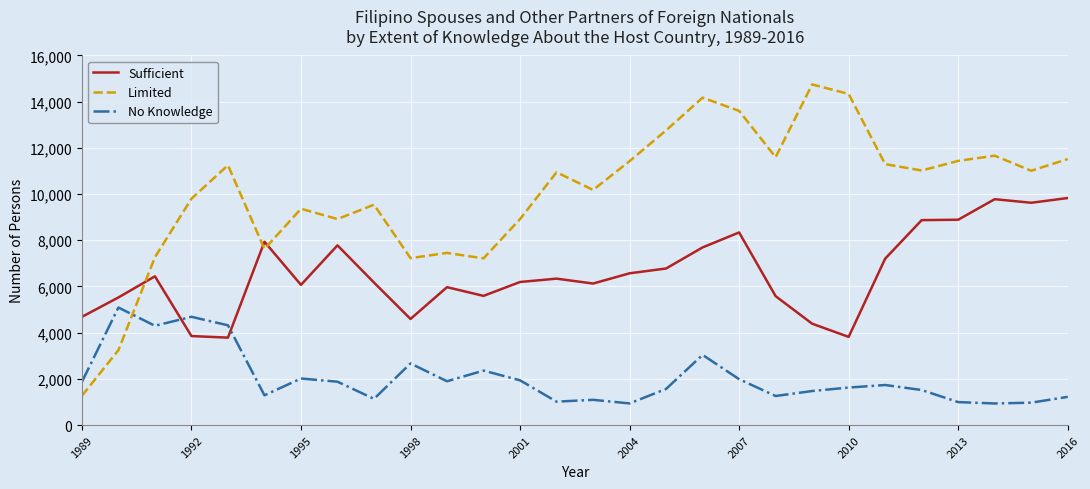

True or false: Limited and Sufficient intersect in this chart.

True